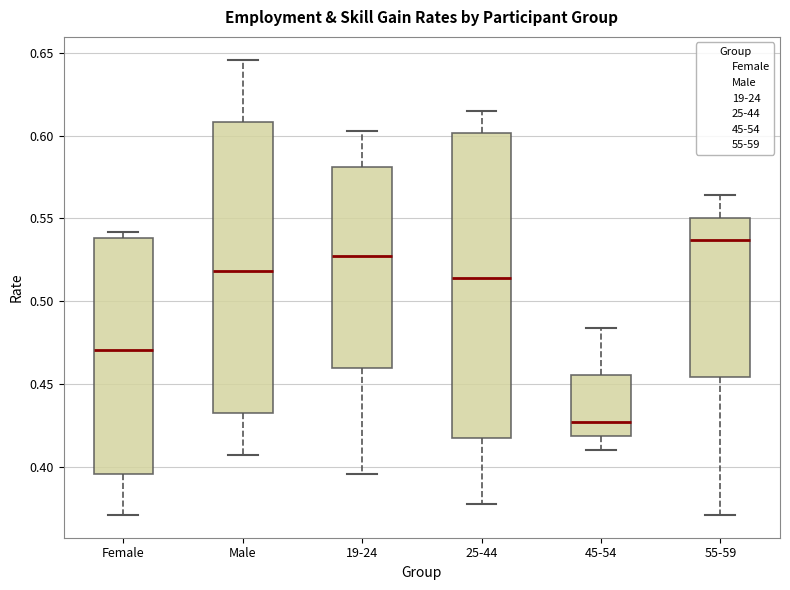

Where is the upper edge of the box for 19-24 on the y-axis? The values are not printed on the chart, so give them approximately, as read against the axis.

0.580